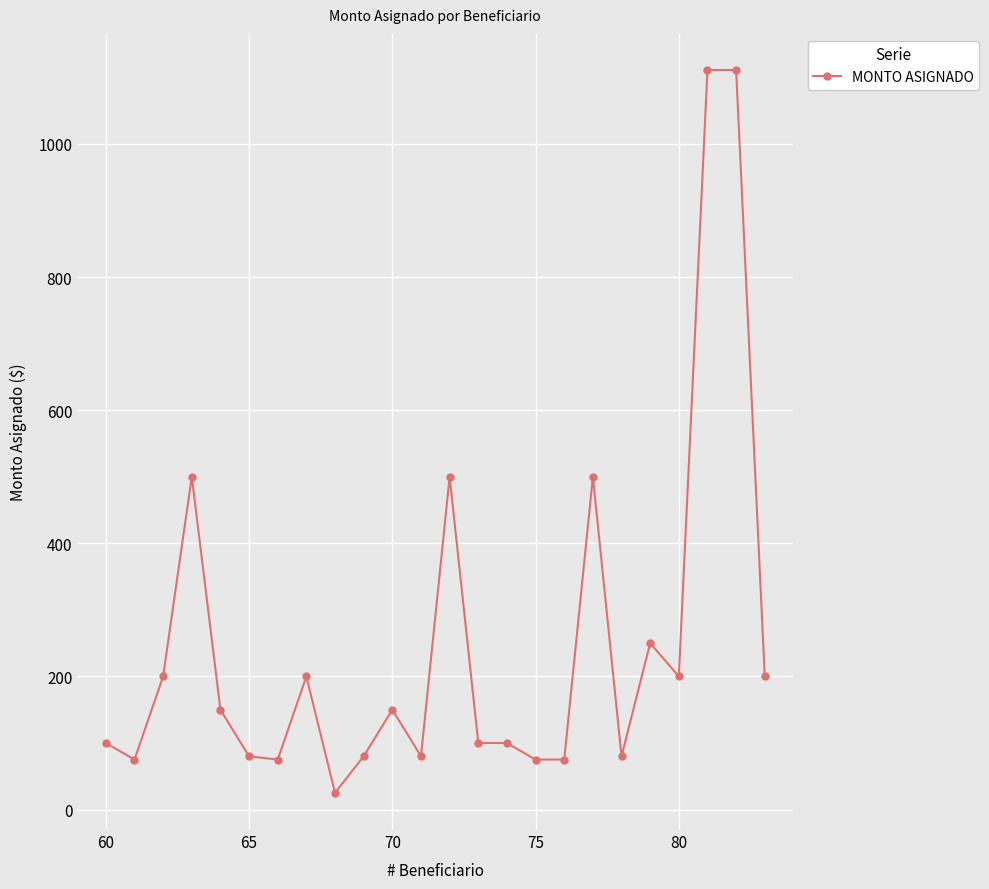

How many lines are shown in the chart?

1